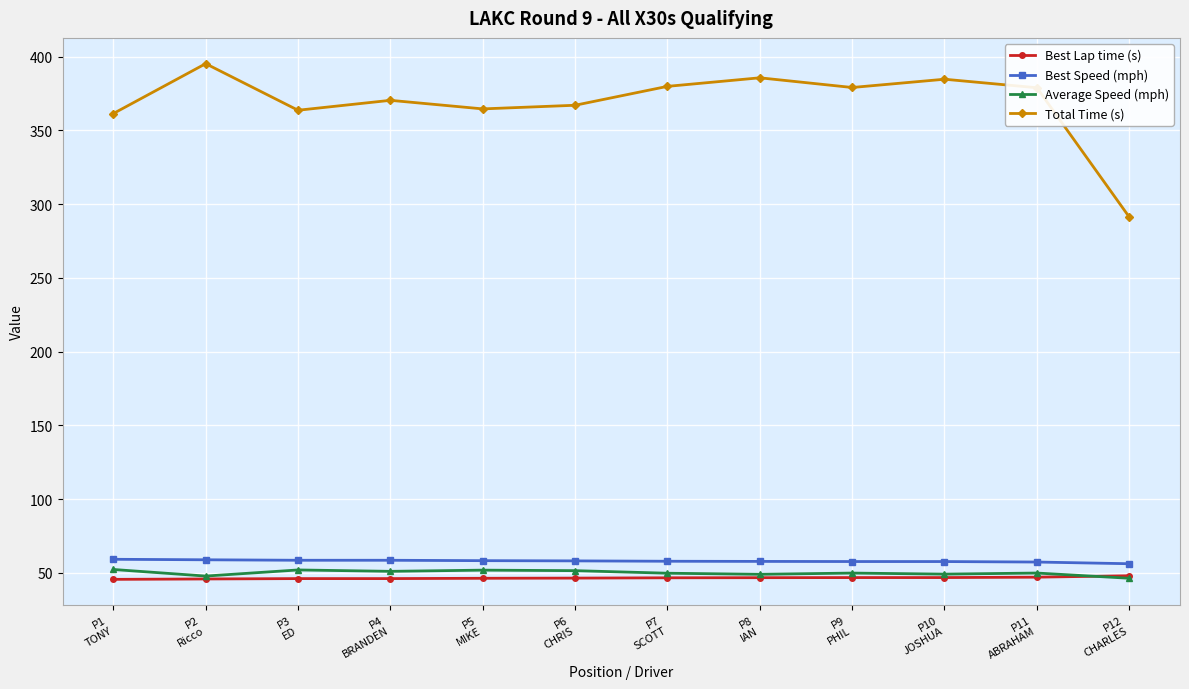

Which series has the widest spread of values?

Total Time (s)